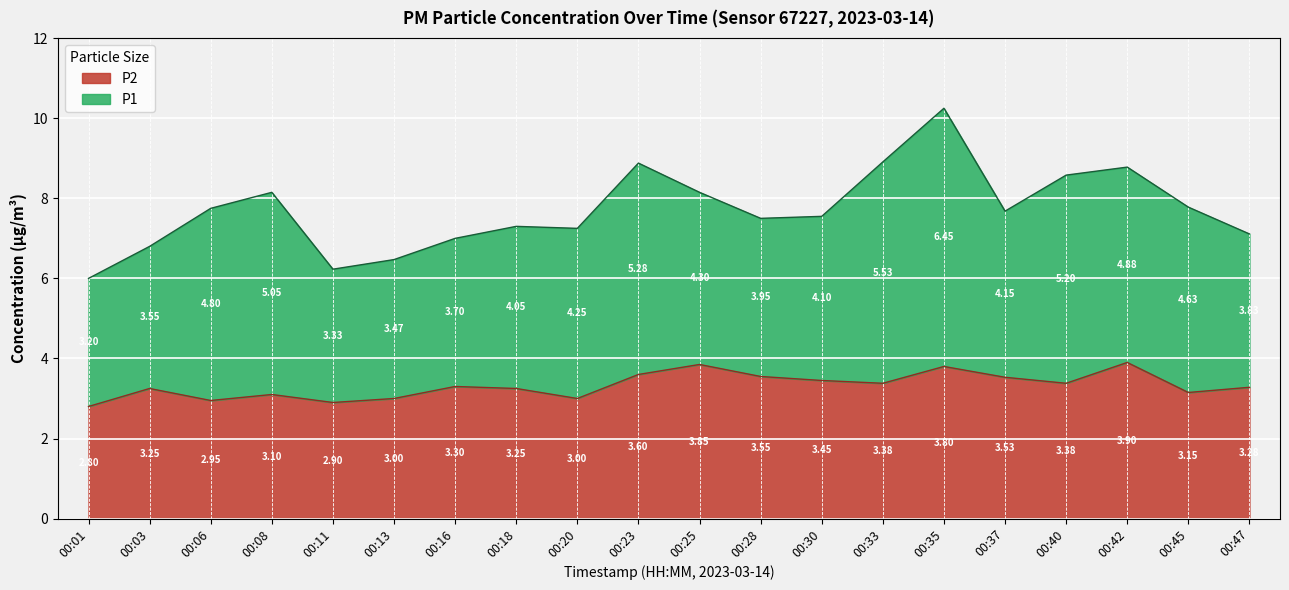

Reading left to right, extract all data points from this chart.

2.8	3.2	3.0	3.1	2.9	3.0	3.3	3.2	3.0	3.6	3.9	3.5	3.5	3.4	3.8	3.5	3.4	3.9	3.1	3.3